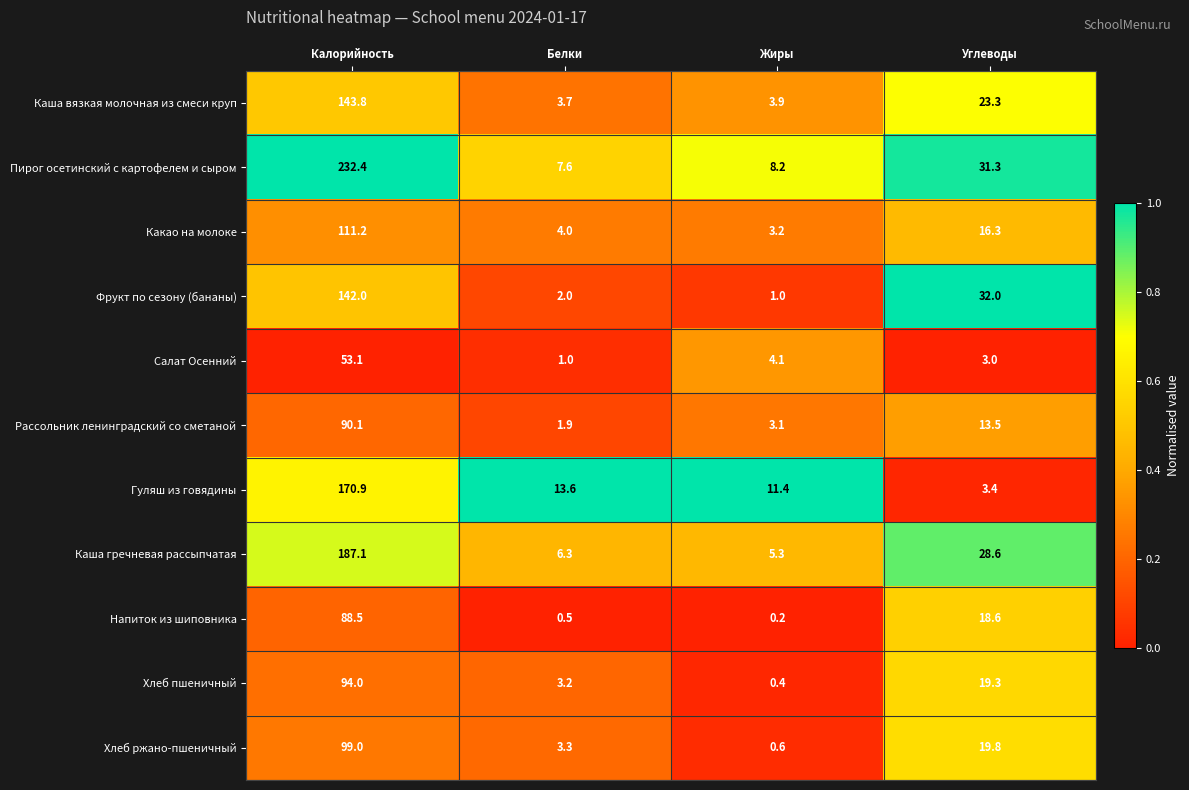

True or false: Салат Осенний has a value of 53.1 at Калорийность.

True